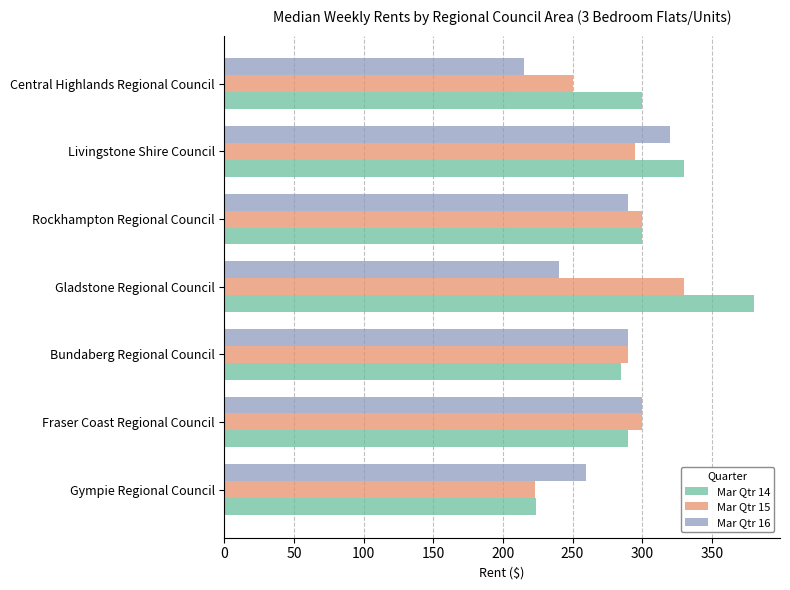

What is the difference between the maximum and minimum values in the Mar Qtr 16 series?

105